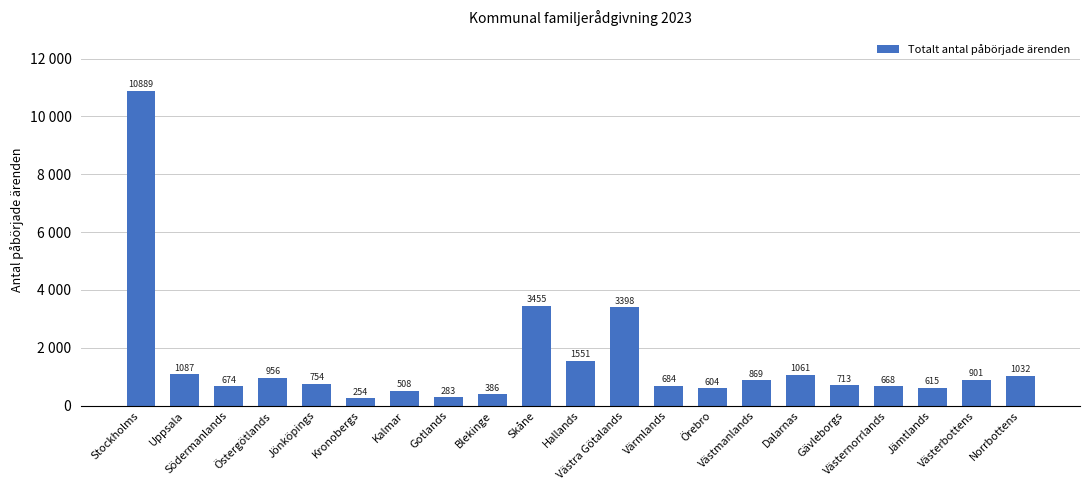

List the labels in order of value, largest first.

Stockholms, Skåne, Västra Götalands, Hallands, Uppsala, Dalarnas, Norrbottens, Östergötlands, Västerbottens, Västmanlands, Jönköpings, Gävleborgs, Värmlands, Södermanlands, Västernorrlands, Jämtlands, Örebro, Kalmar, Blekinge, Gotlands, Kronobergs